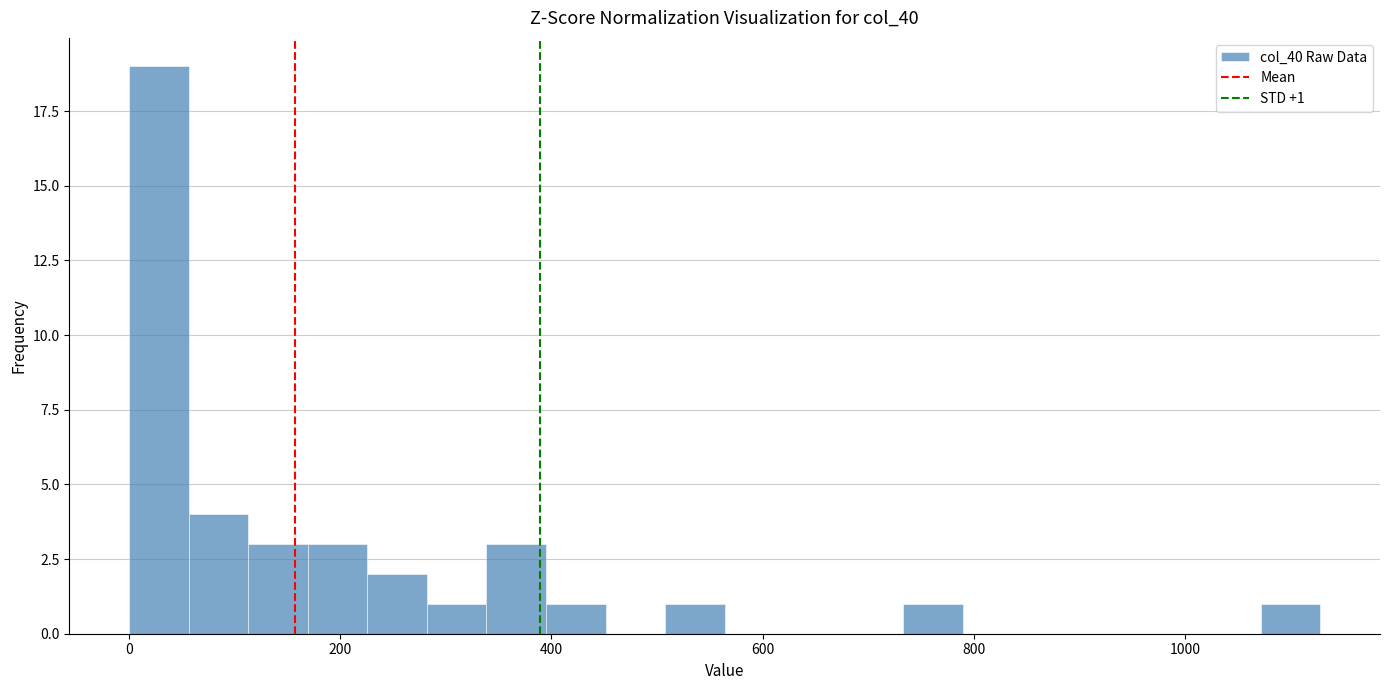

Read against the x-axis, roughly where is the centre of the tallest bar?

20